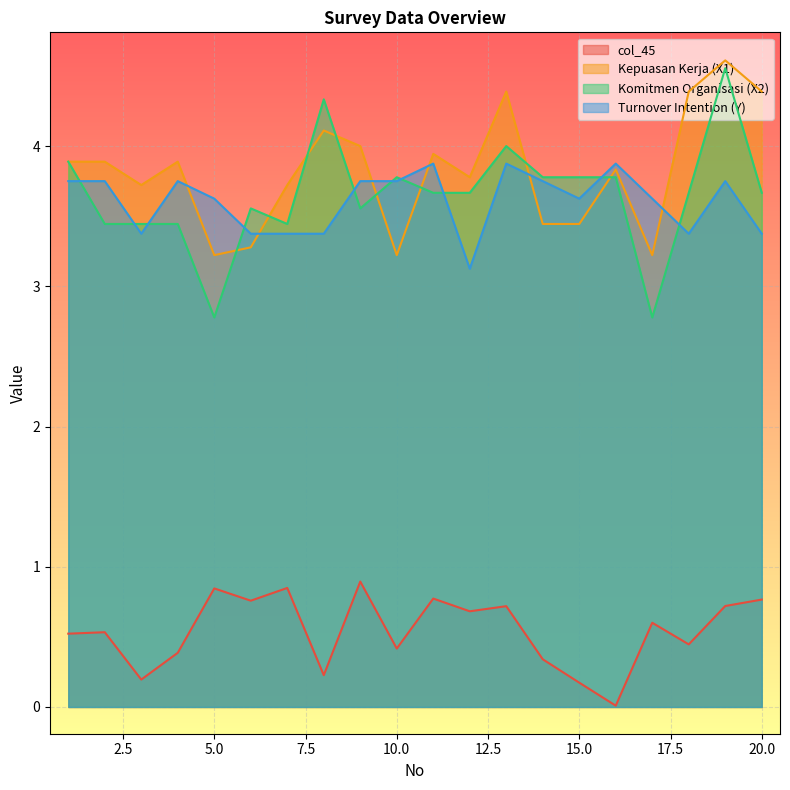

What are all the series names shown in the legend?

col_45, Kepuasan Kerja (X1), Komitmen Organisasi (X2), Turnover Intention (Y)